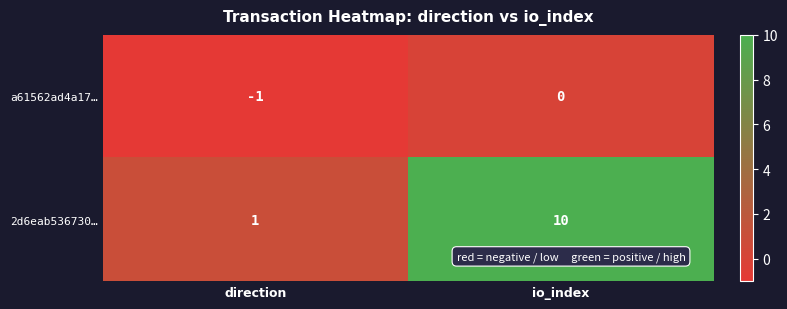

What is the difference between the 2d6eab536730… values at direction and io_index?

9